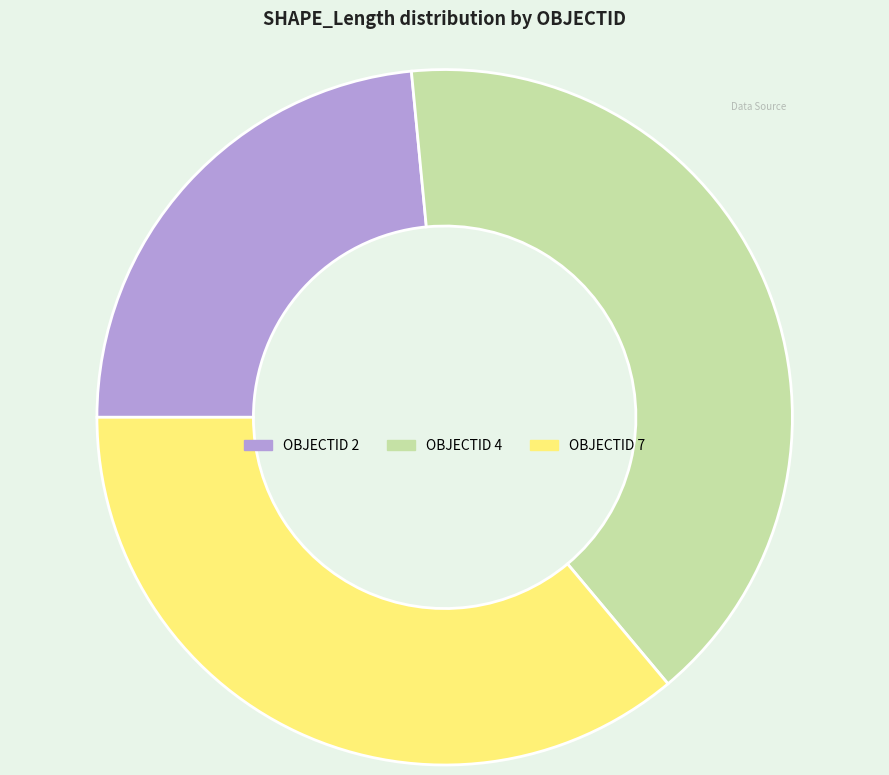

Is there any slice that represents more than half of the pie?

No